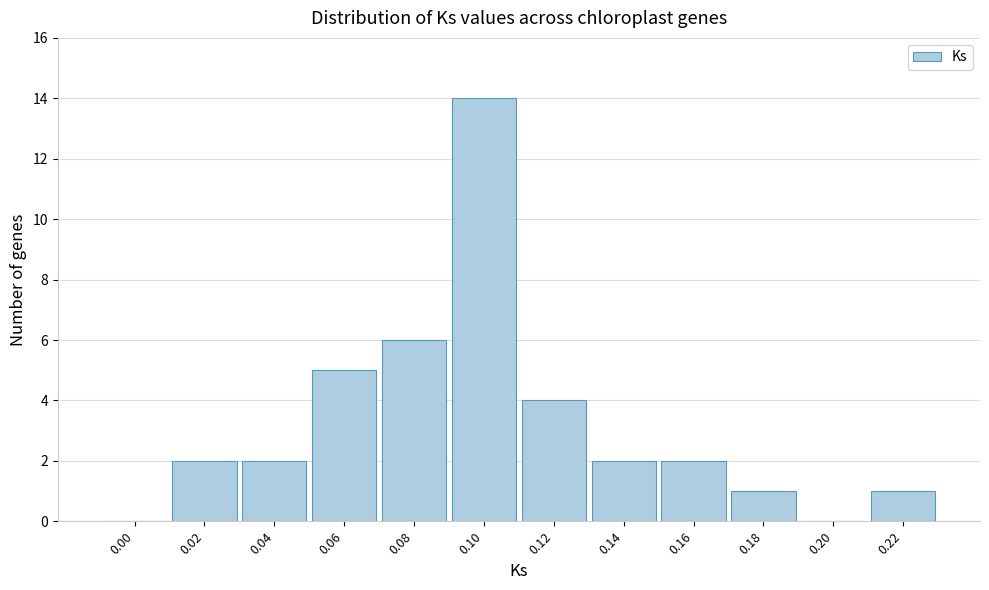

Reading right to left, transcribe all the data shown in this chart.

0.22=1	0.20=0	0.18=1	0.16=2	0.14=2	0.12=4	0.10=14	0.08=6	0.06=5	0.04=2	0.02=2	0.00=0